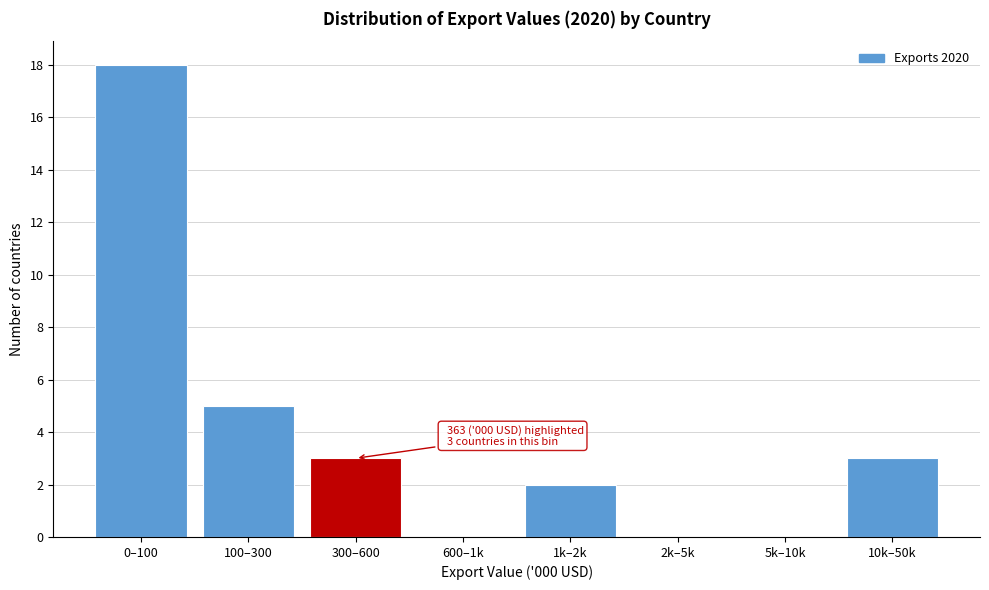

Reading right to left, list all the values displayed in this chart.

10k–50k=3	5k–10k=0	2k–5k=0	1k–2k=2	600–1k=0	300–600=3	100–300=5	0–100=18